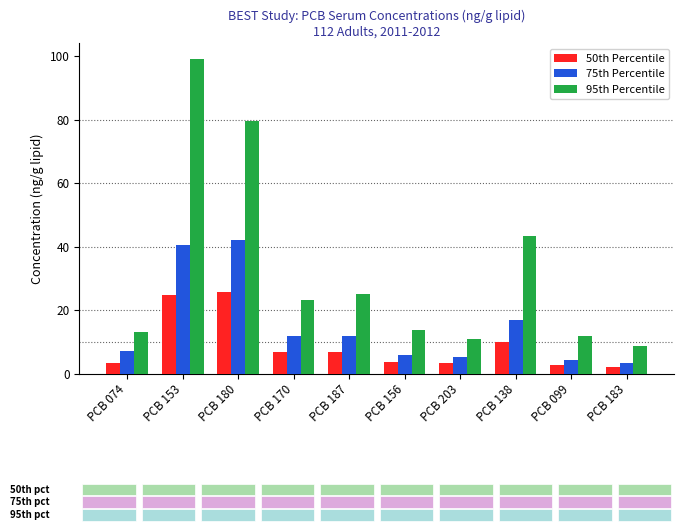

At which label is 75th Percentile closest to 22?

PCB 138